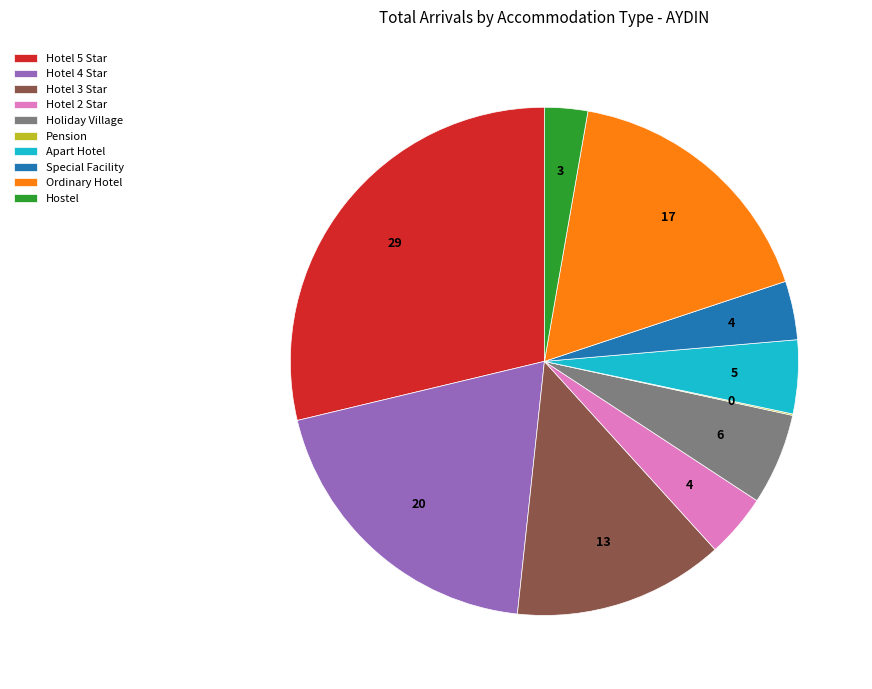

Combined, do Holiday Village and Hostel account for over 50%?

No